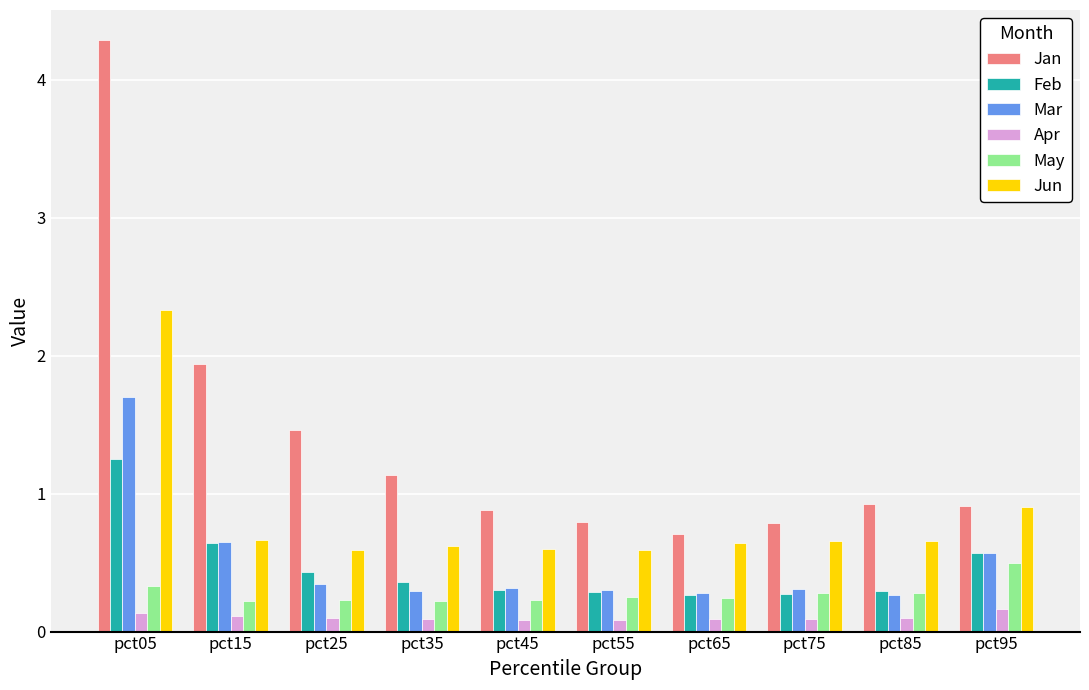

Count the Apr values in the range 0 to 1.

10